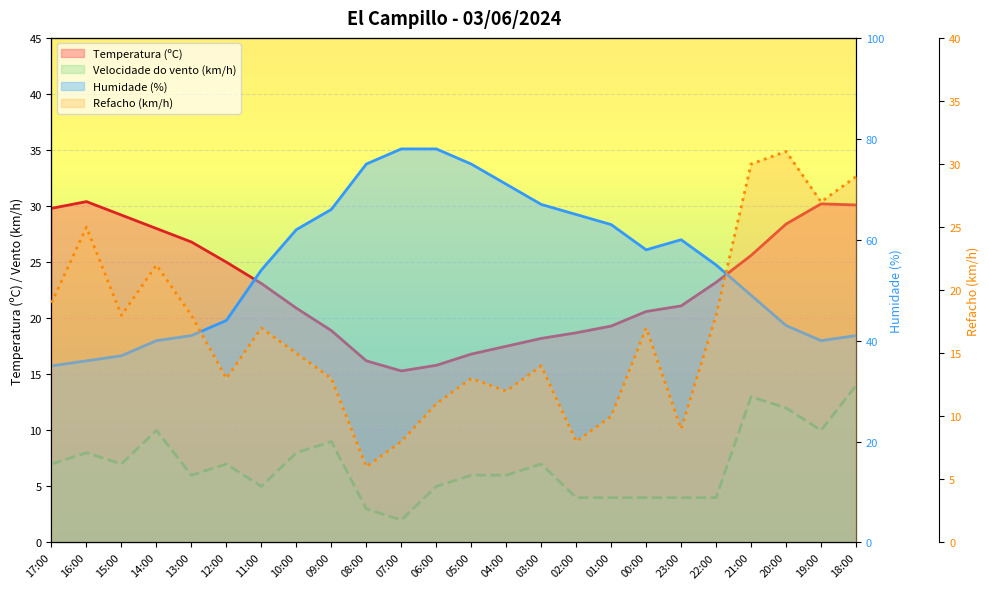

Which category has the lowest value across all series?

07:00